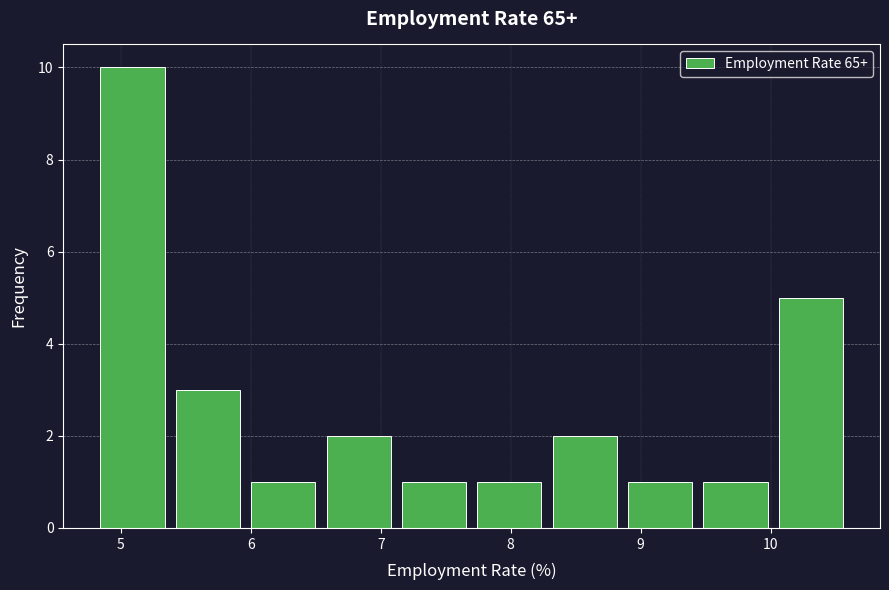

Reading left to right, transcribe this chart: for each bar, give the range it covers on the x-axis and its height. Neither the bar edges nor the heights are printed on the chart, so give them approximately, as read against the axes.

4.80 to 5.38: 10
5.38 to 5.96: 3
5.96 to 6.54: 1
6.54 to 7.12: 2
7.12 to 7.70: 1
7.70 to 8.28: 1
8.28 to 8.86: 2
8.86 to 9.44: 1
9.44 to 10.02: 1
10.02 to 10.60: 5